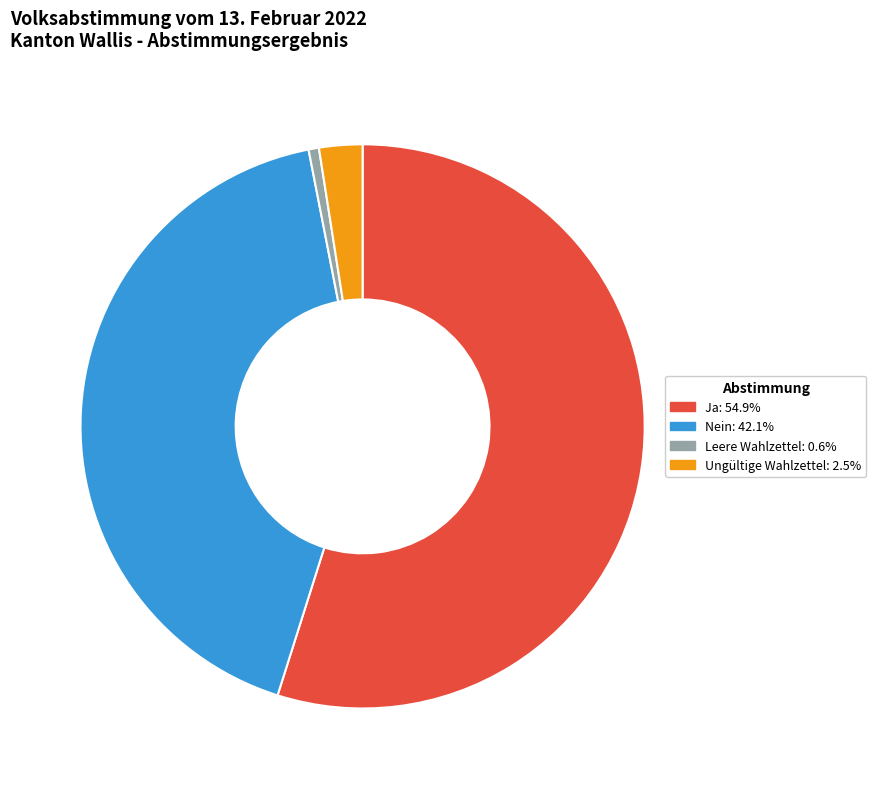

Rank the categories by value from highest to lowest.

Ja, Nein, Ungültige Wahlzettel, Leere Wahlzettel